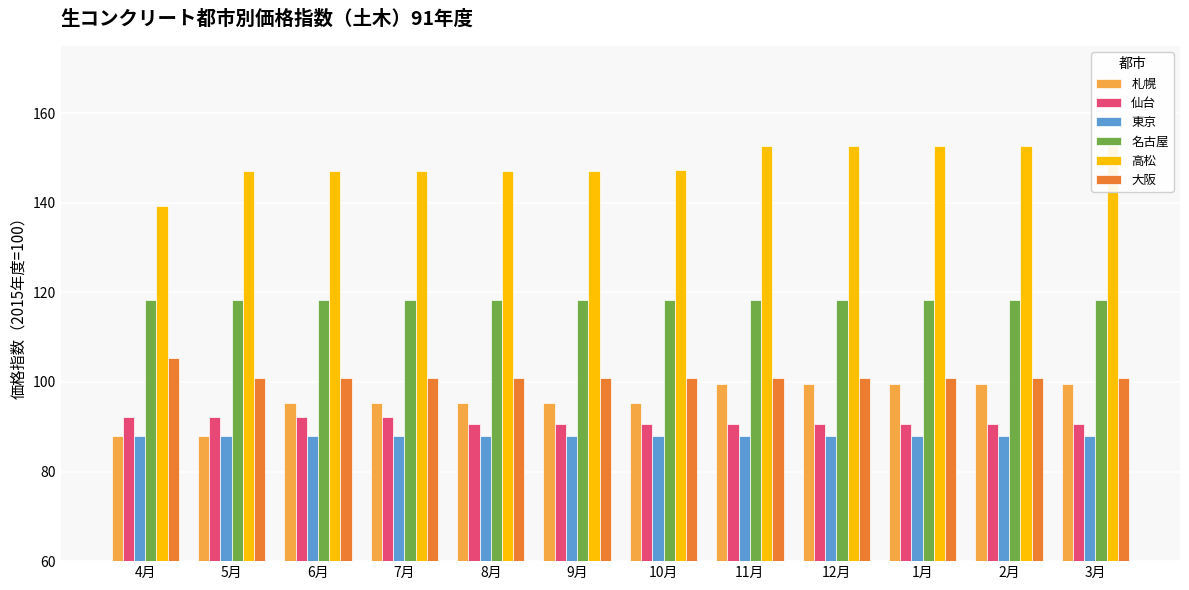

List the series in order of their peak value, highest first.

高松, 名古屋, 大阪, 札幌, 仙台, 東京